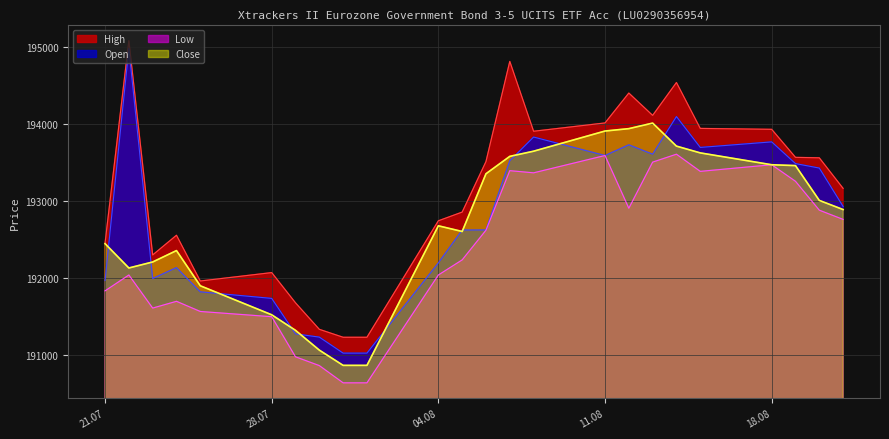

What is the difference between the maximum and minimum values in the Low series?

2970